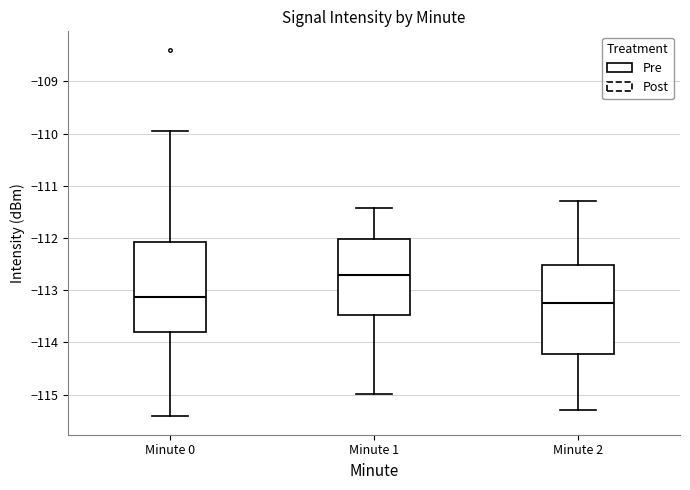

Reading left to right, transcribe this box plot: for each box, give where its median line is, the range the box spans, and where its two whiskers end, as read against the y-axis. The values are not printed on the chart, so give them approximately, as read against the axis.

Minute 0: median -113.1, box -113.8 to -112.1, whiskers -115.4 to -110.0
Minute 1: median -112.7, box -113.5 to -112.0, whiskers -115.0 to -111.4
Minute 2: median -113.2, box -114.2 to -112.5, whiskers -115.3 to -111.3